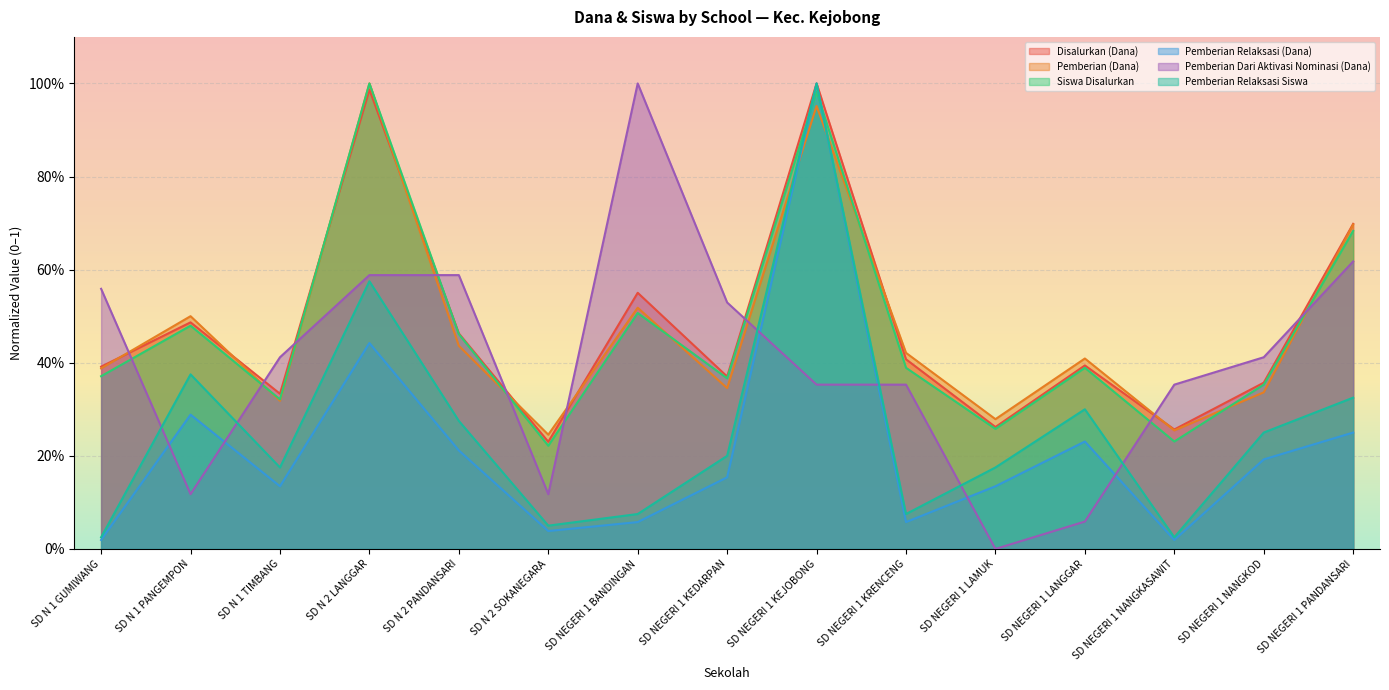

What is the sum of the Pemberian Relaksasi (Dana) values at SD N 1 GUMIWANG and SD NEGERI 1 LANGGAR?

0.2